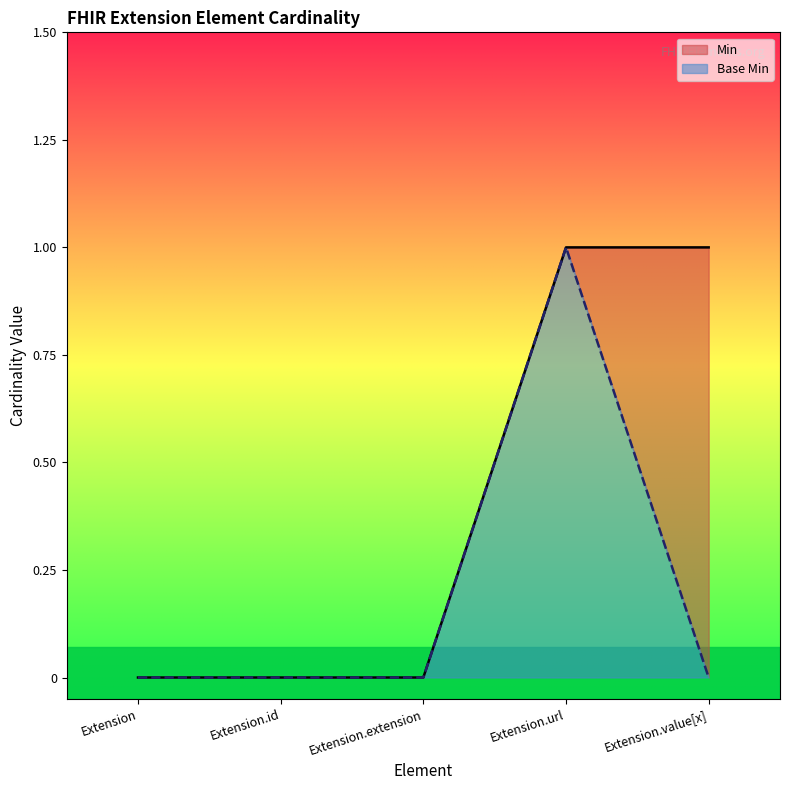

True or false: Min has more than 1 points higher than both neighbors.

False